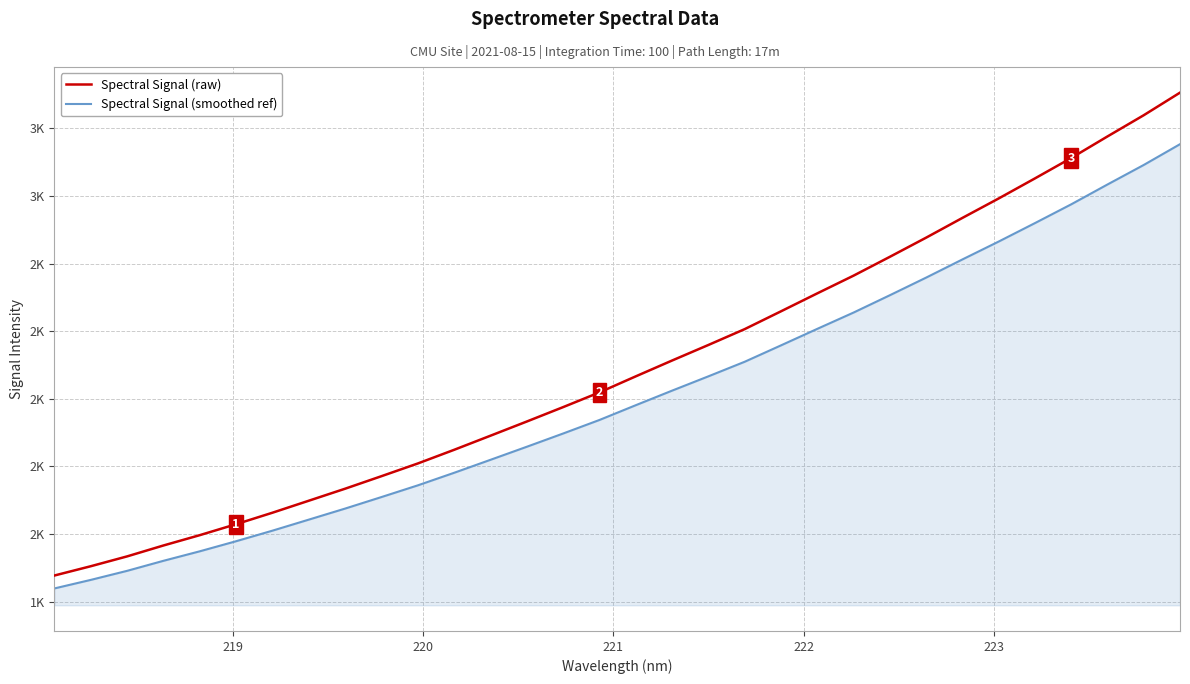

Reading left to right, what are all the values shown in this chart?

Spectral Signal (raw): 1477.4	1504.8	1533.9	1566.2	1596.7	1629.2	1663.1	1698.6	1734.1	1771.2	1808.7	1849.1	1890.8	1932.8	1975.4	2018.9	2066.3	2113.1	2159.1	2206.0	2258.7	2311.8	2364.2	2419.8	2476.5	2534.9	2592.4	2651.8	2712.1	2775.9	2838.7	2905.5
Spectral Signal (smoothed ref): 1439.2	1464.4	1491.2	1520.9	1549.0	1578.9	1610.1	1642.7	1675.4	1709.5	1744.0	1781.2	1819.6	1858.2	1897.3	1937.4	1981.0	2024.1	2066.4	2109.5	2158.0	2206.8	2255.0	2306.2	2358.4	2412.1	2465.0	2519.6	2575.2	2633.8	2691.6	2753.0